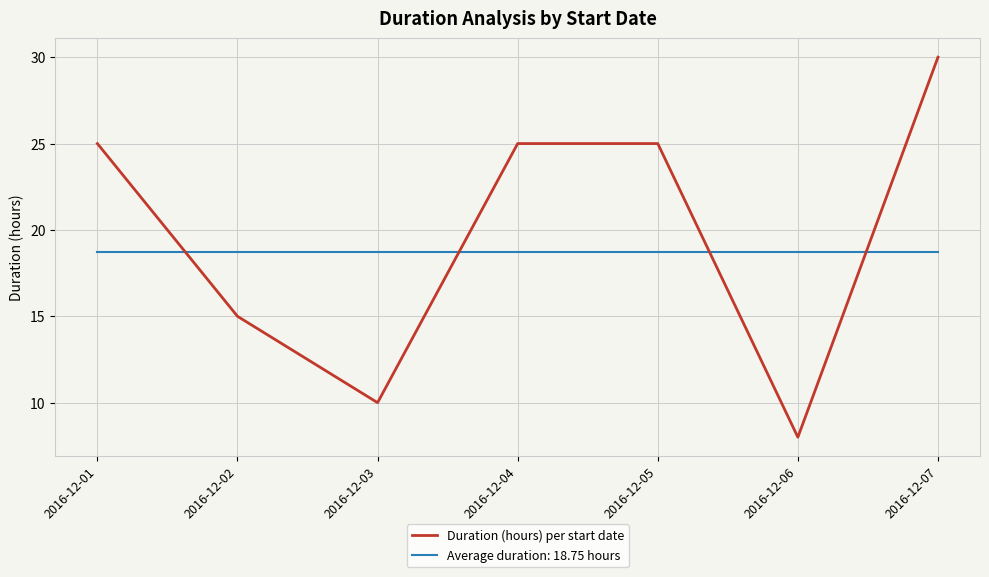

Between which two adjacent categories do Average duration: 18.75 hours and Duration (hours) per start date first intersect?

2016-12-01 and 2016-12-02